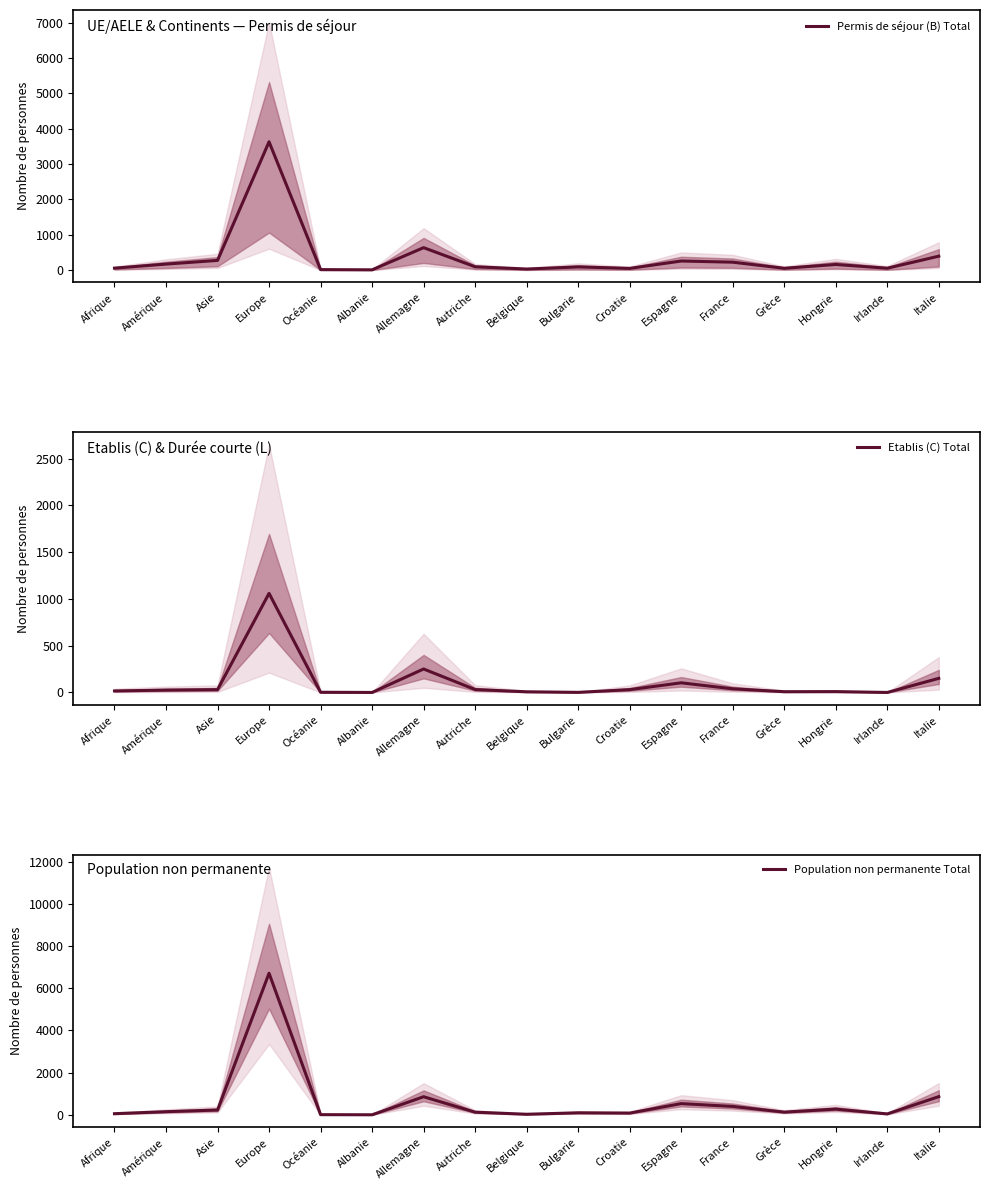

Reading right to left, transcribe all the data shown in this chart.

Permis de séjour (B) Total: 396	55	161	53	226	259	50	92	32	96	637	10	16	3631	276	172	57
Etablis (C) Total: 151	0	9	8	39	103	30	1	7	31	251	0	2	1060	30	25	16
Population non permanente Total: 862	43	270	127	397	531	82	95	26	125	857	1	7	6712	227	148	53